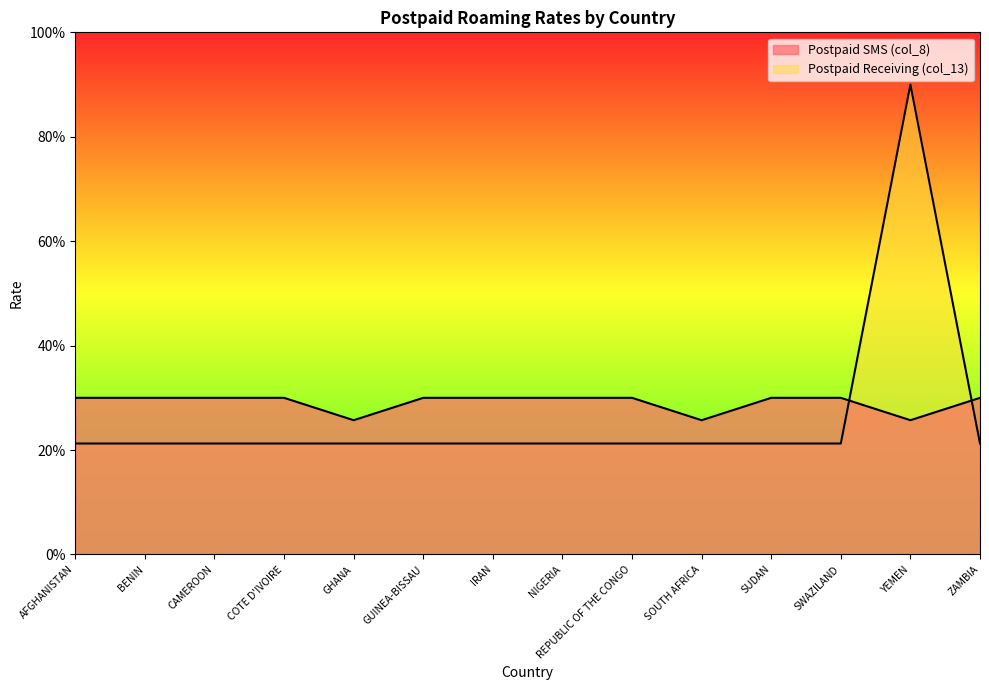

List the labels in order of Postpaid SMS (col_8) value, smallest first.

GHANA, SOUTH AFRICA, YEMEN, AFGHANISTAN, BENIN, CAMEROON, COTE D'IVOIRE, GUINEA-BISSAU, IRAN, NIGERIA, REPUBLIC OF THE CONGO, SUDAN, SWAZILAND, ZAMBIA